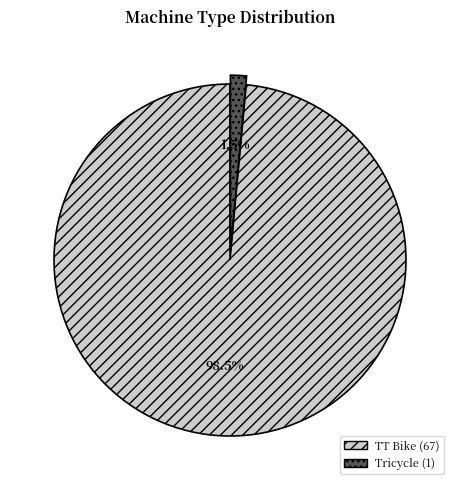

Does Tricycle represent more than half of the total?

No